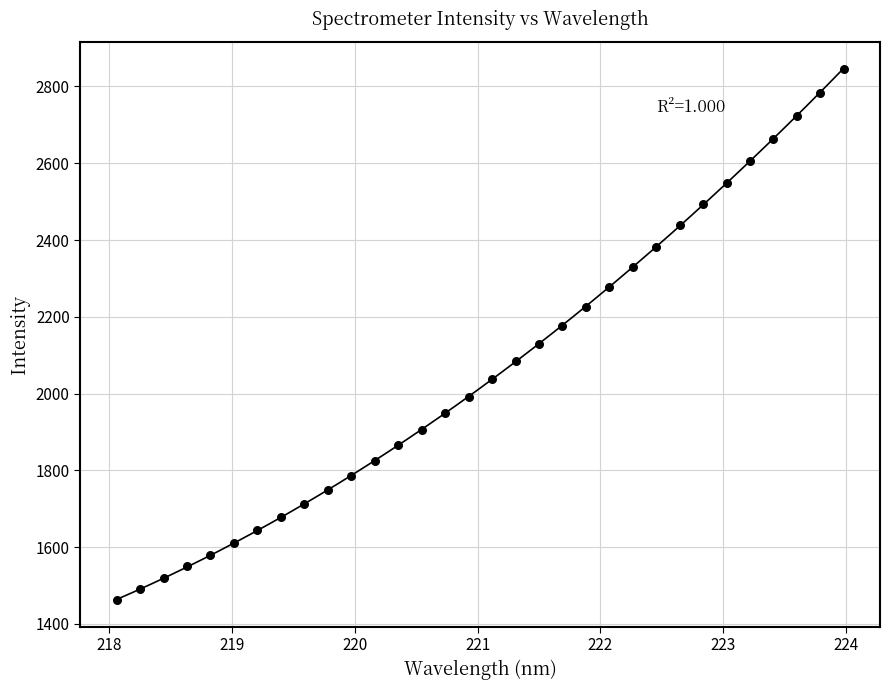

What is the range of X values (max minus min)?

5.9